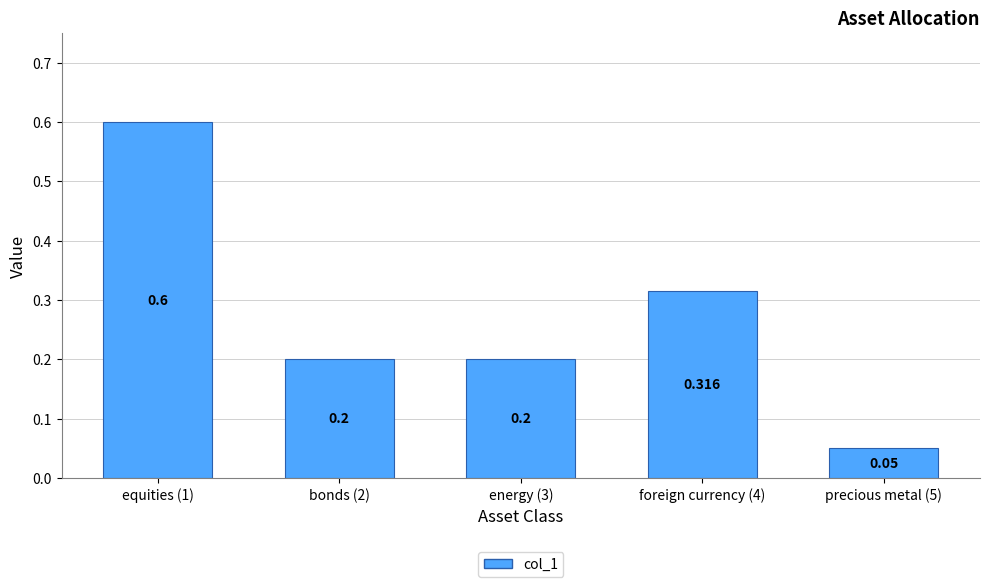

Count the number of data series in this chart.

1